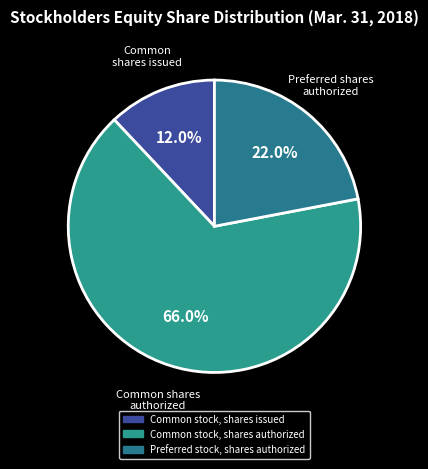

How many slices are in this pie chart?

3